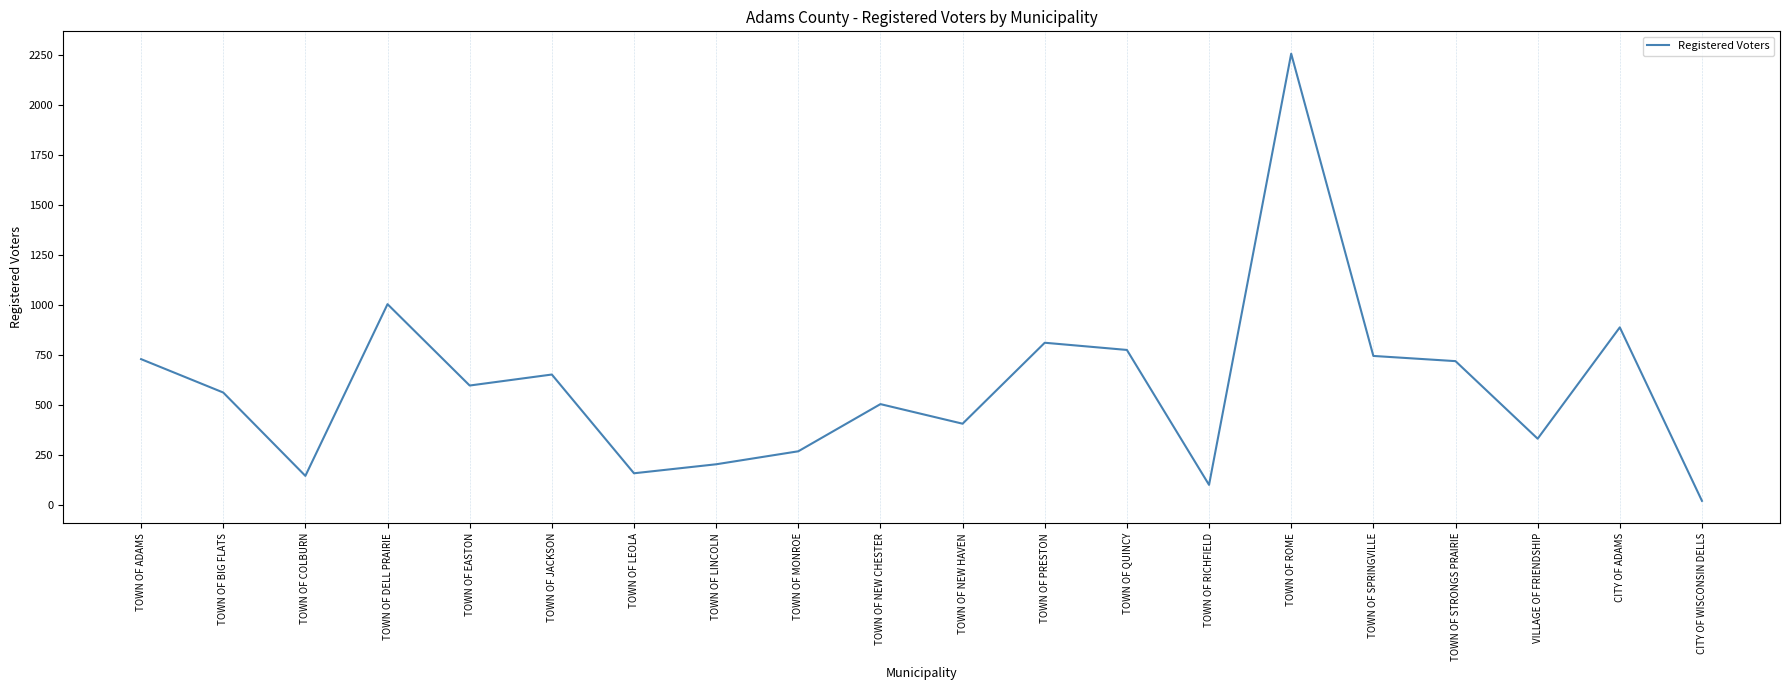

Where is the data nearest to the value 1140?

TOWN OF DELL PRAIRIE